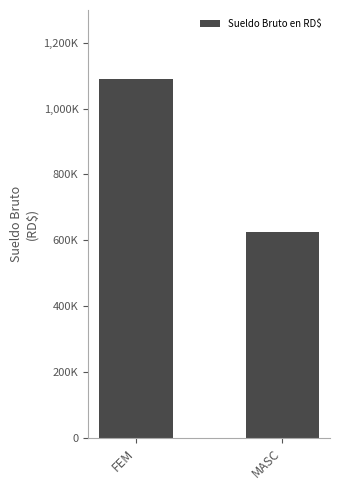

Is it true that the value at MASC is 625000?

True